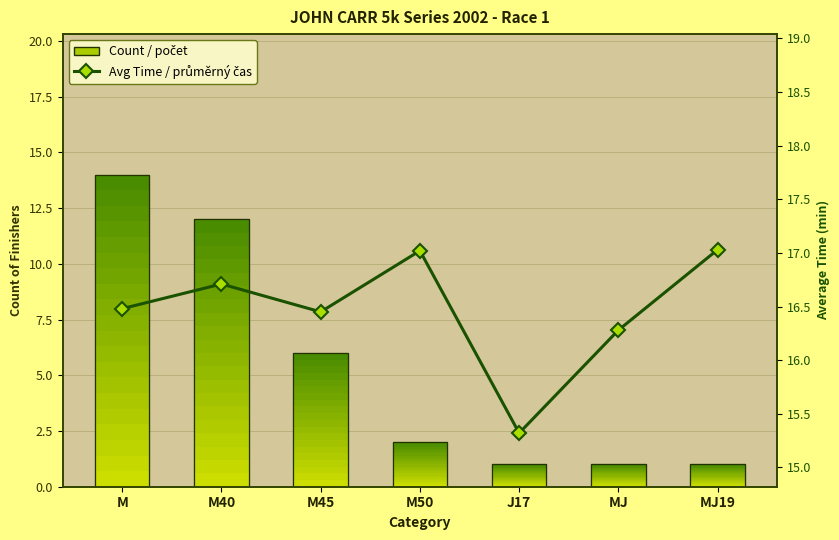

What is the approximate value of Avg Time / průměrný čas at M40?

16.7